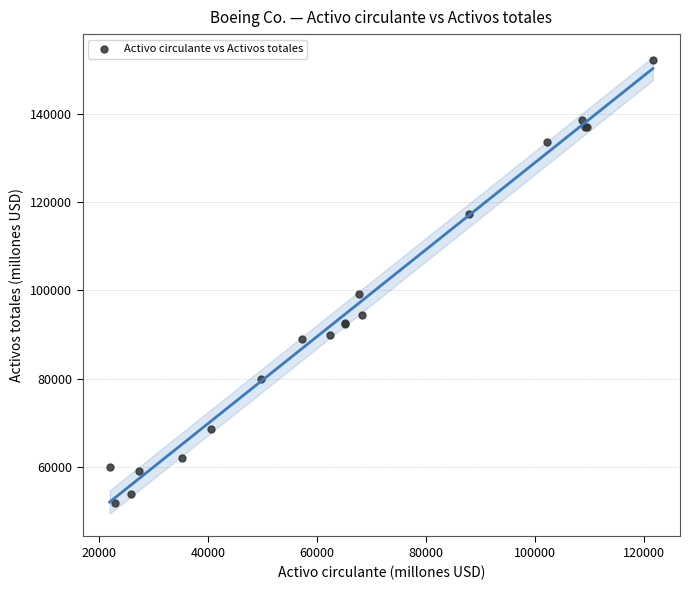

What Y value in the scatter plot is closest to 101965?

99198